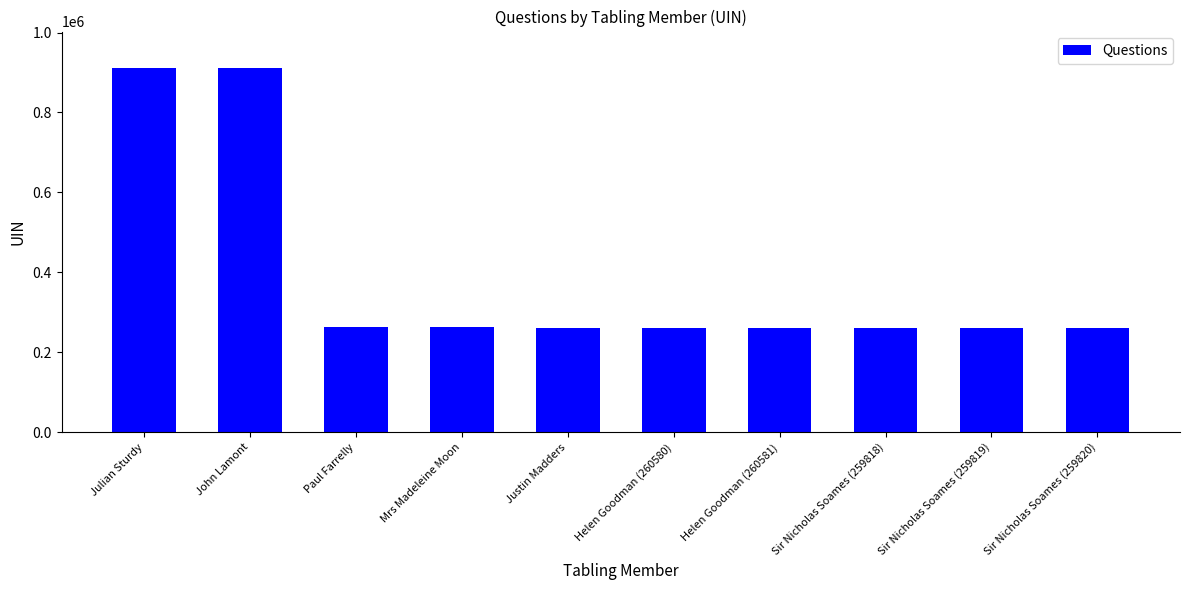

True or false: the data shows 911266 at John Lamont.

True